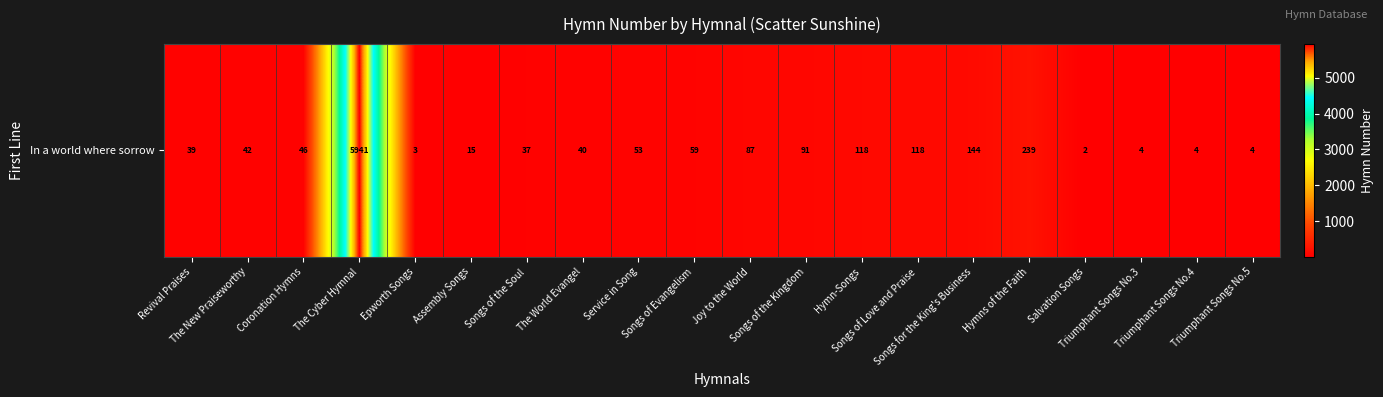

Reading right to left, list all the values displayed in this chart.

4	4	4	2	239	144	118	118	91	87	59	53	40	37	15	3	5941	46	42	39